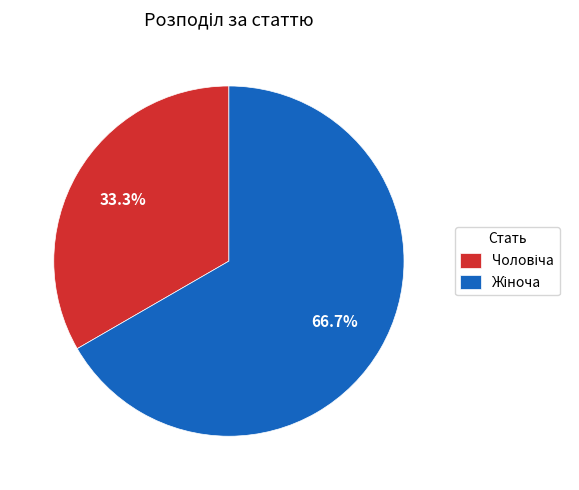

How many slices are in this pie chart?

2